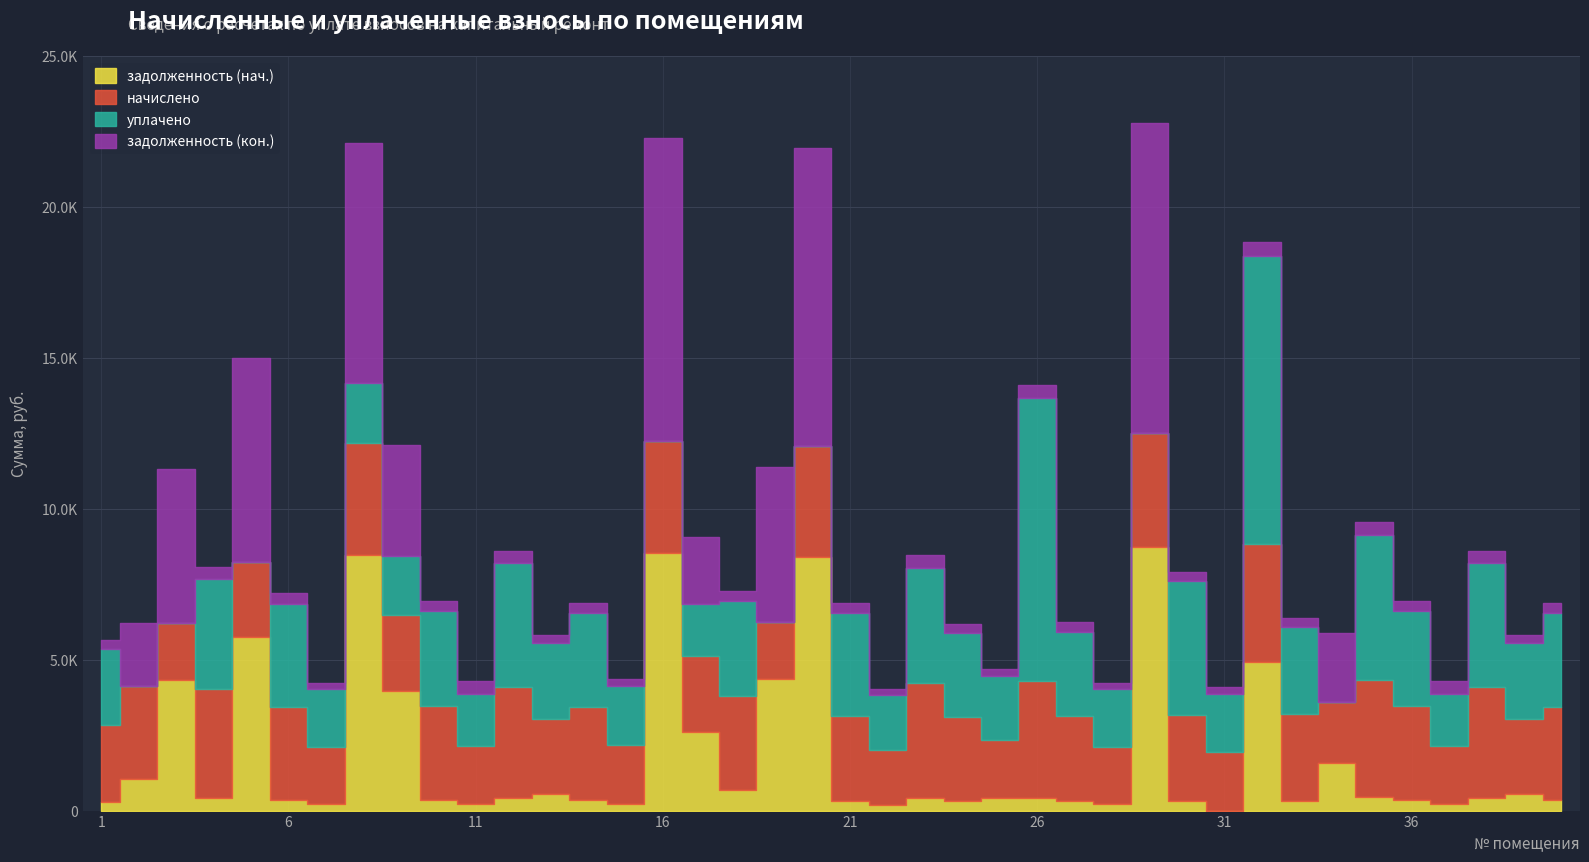

True or false: задолженность (кон.) has a value of 607.8 at 38.

False